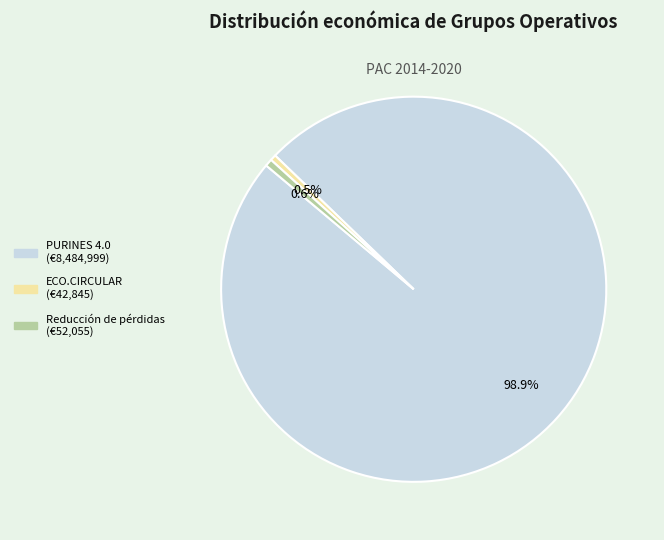

Count the number of slices in the pie.

3